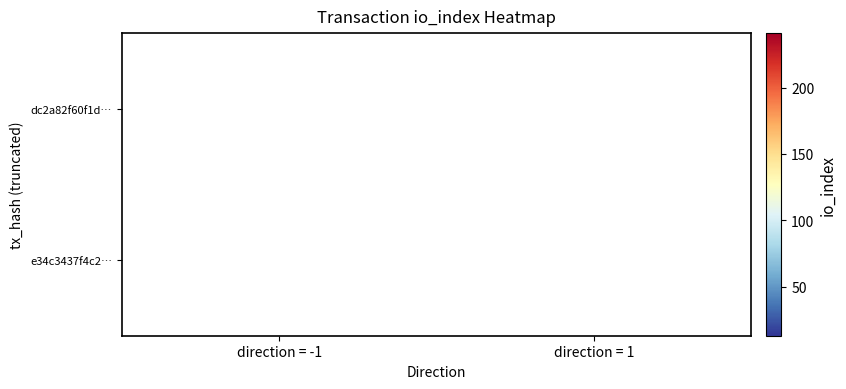

Count the number of categories in the chart.

2